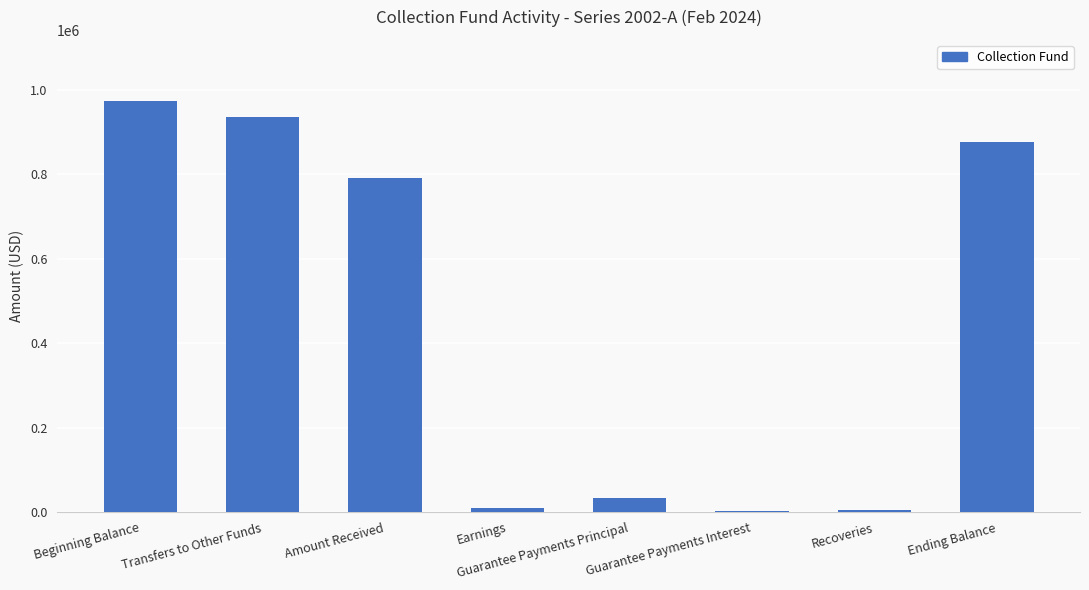

The chart shows a value of 934958.9 at Transfers to Other Funds. True or false?

True